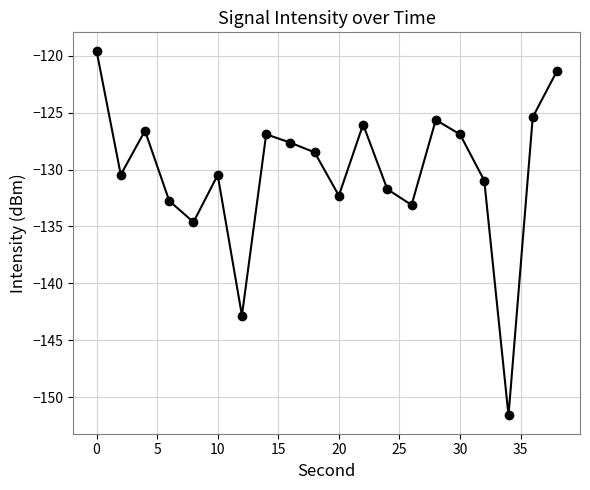

What is the difference between the maximum and minimum values?

32.1